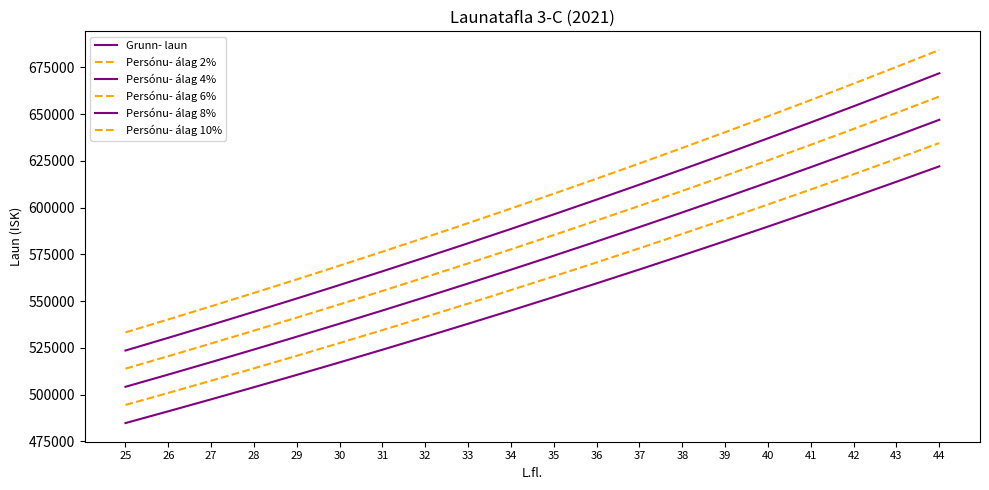

At which label does Persónu- álag 4% first exceed 574296?

36